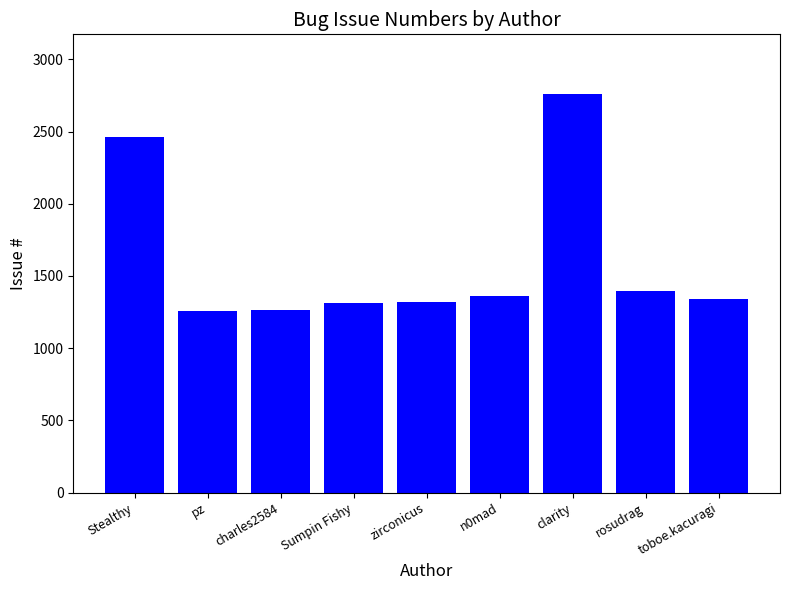

What is the approximate value at toboe.kacuragi?

1338